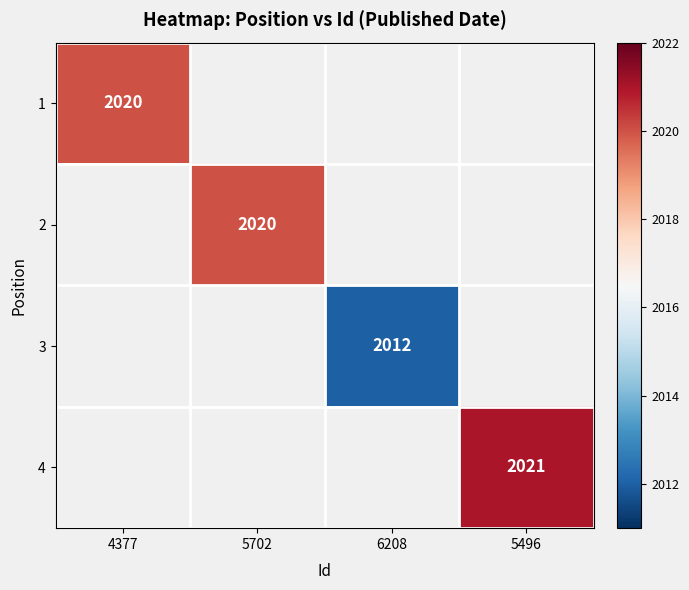

Is it true that 1 equals 2020 at 4377?

True